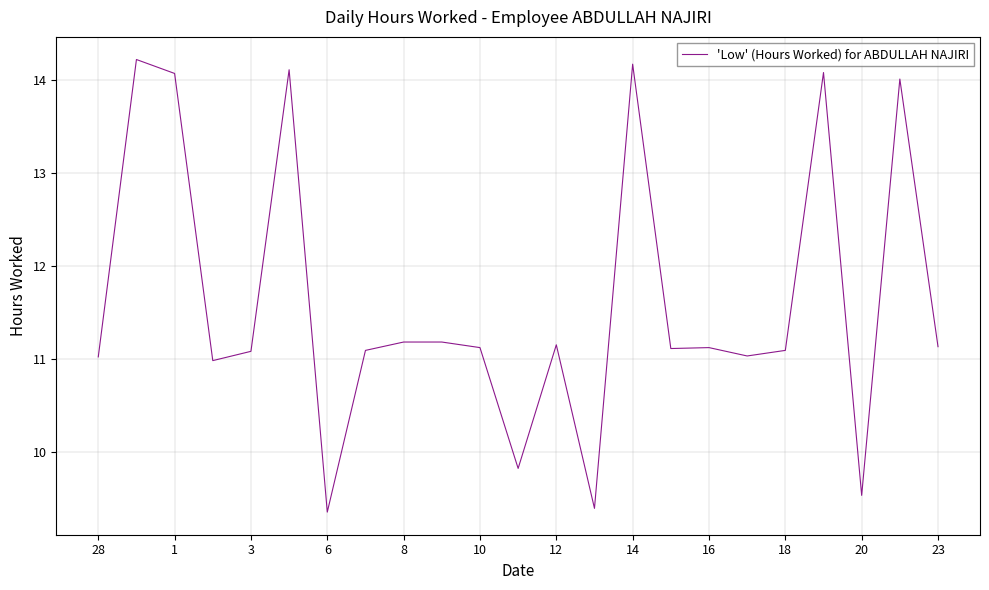

What is the difference between the maximum and minimum values?

4.9